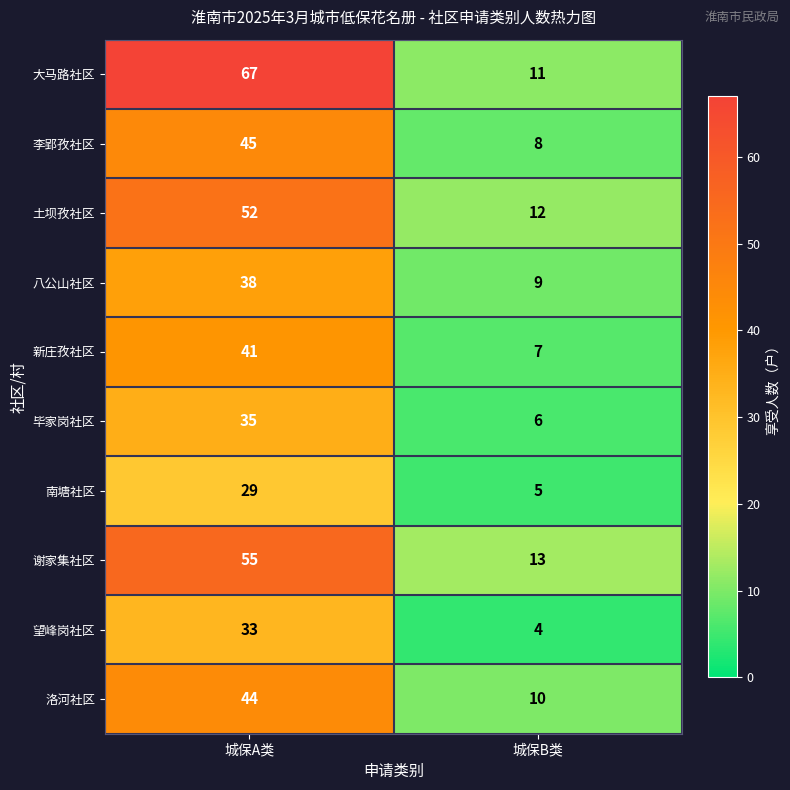

Reading right to left, list all the values displayed in this chart.

大马路社区: 城保B类=11	城保A类=67
李郢孜社区: 城保B类=8	城保A类=45
土坝孜社区: 城保B类=12	城保A类=52
八公山社区: 城保B类=9	城保A类=38
新庄孜社区: 城保B类=7	城保A类=41
毕家岗社区: 城保B类=6	城保A类=35
南塘社区: 城保B类=5	城保A类=29
谢家集社区: 城保B类=13	城保A类=55
望峰岗社区: 城保B类=4	城保A类=33
洛河社区: 城保B类=10	城保A类=44